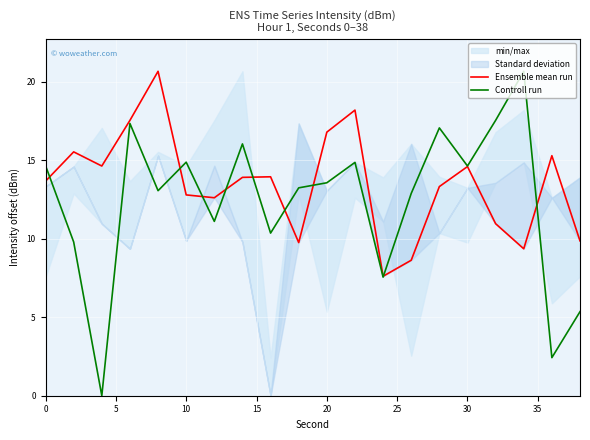

The value of Ensemble mean run at 20 is 16.8. True or false?

True